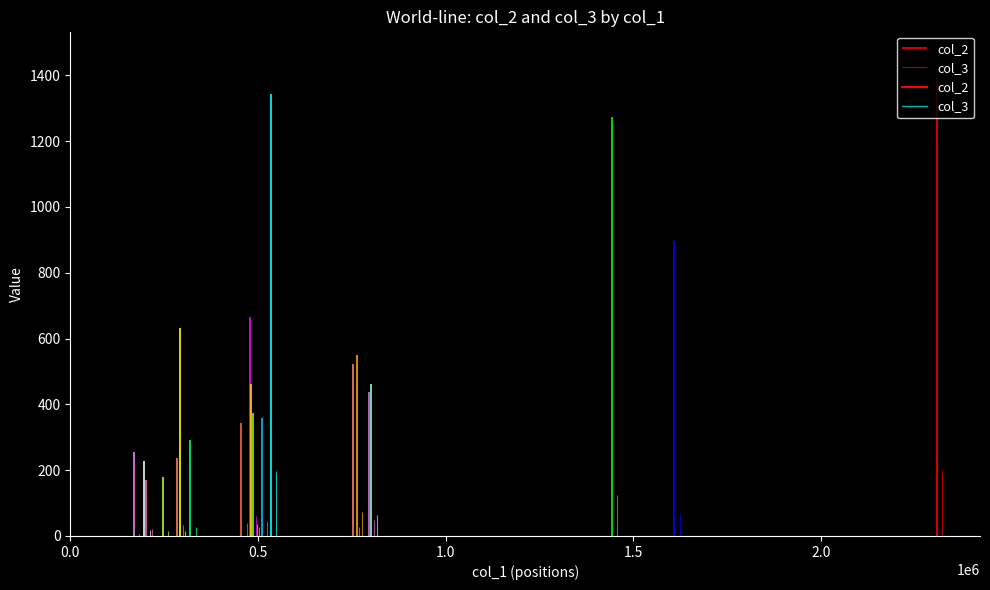

True or false: col_3 and col_2 intersect in this chart.

False